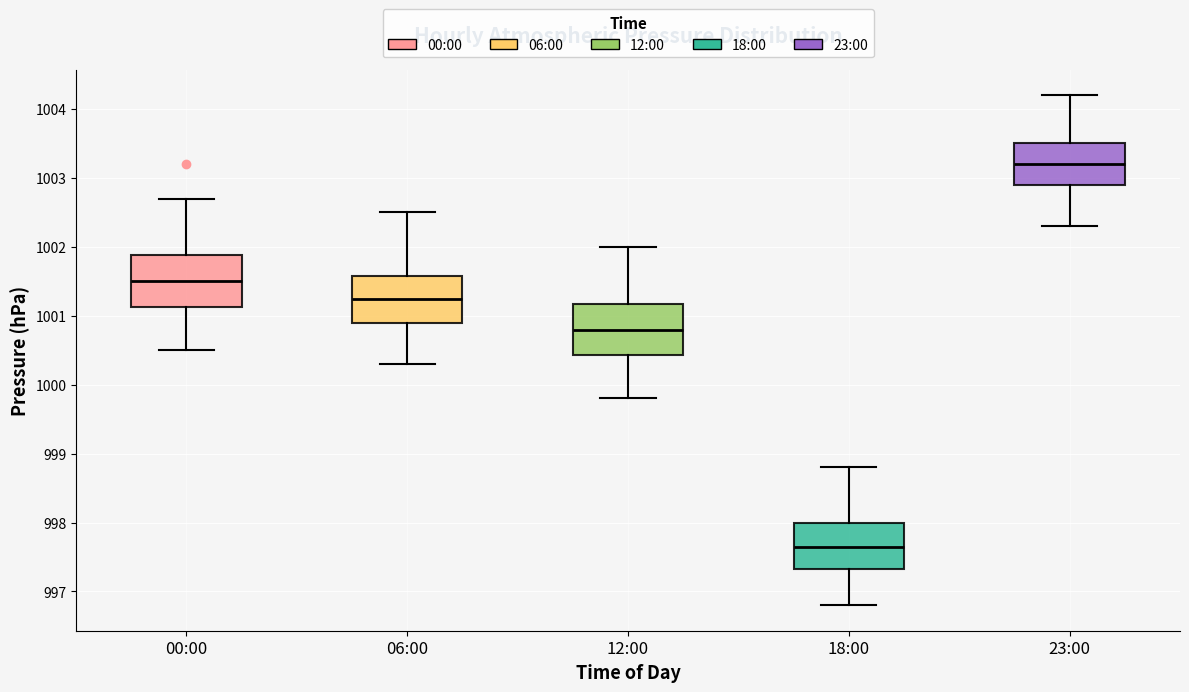

Reading left to right, transcribe this box plot: for each box, give where its median line is, the range the box spans, and where its two whiskers end, as read against the y-axis. The values are not printed on the chart, so give them approximately, as read against the axis.

00:00: median 1001.5, box 1001.1 to 1001.9, whiskers 1000.5 to 1002.7
06:00: median 1001.3, box 1000.9 to 1001.6, whiskers 1000.3 to 1002.5
12:00: median 1000.8, box 1000.4 to 1001.2, whiskers 999.8 to 1002.0
18:00: median 997.7, box 997.3 to 998.0, whiskers 996.8 to 998.8
23:00: median 1003.2, box 1002.9 to 1003.5, whiskers 1002.3 to 1004.2